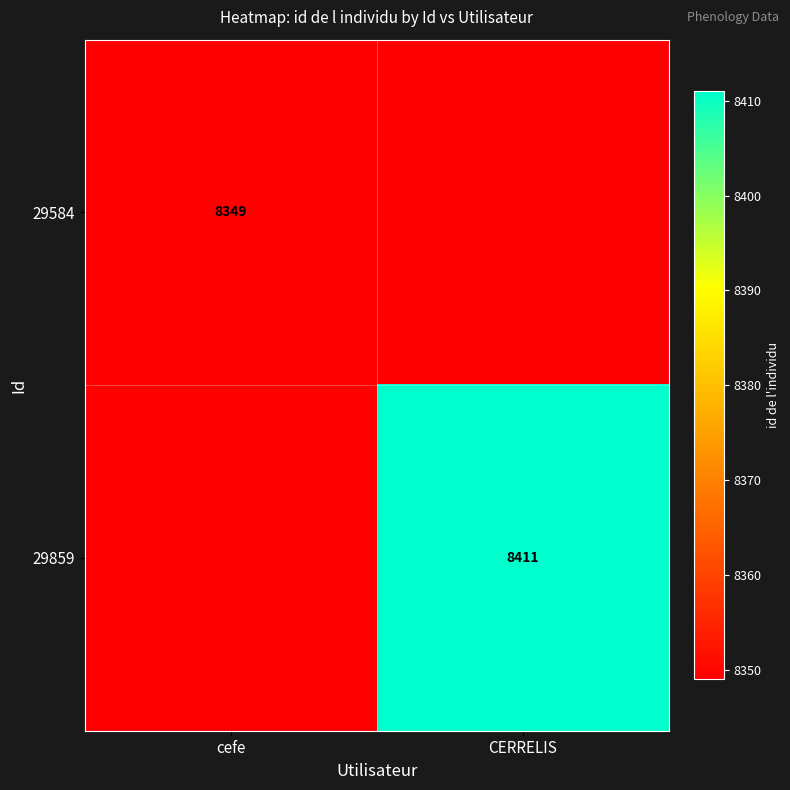

True or false: 29859 has a value of 3579 at CERRELIS.

False